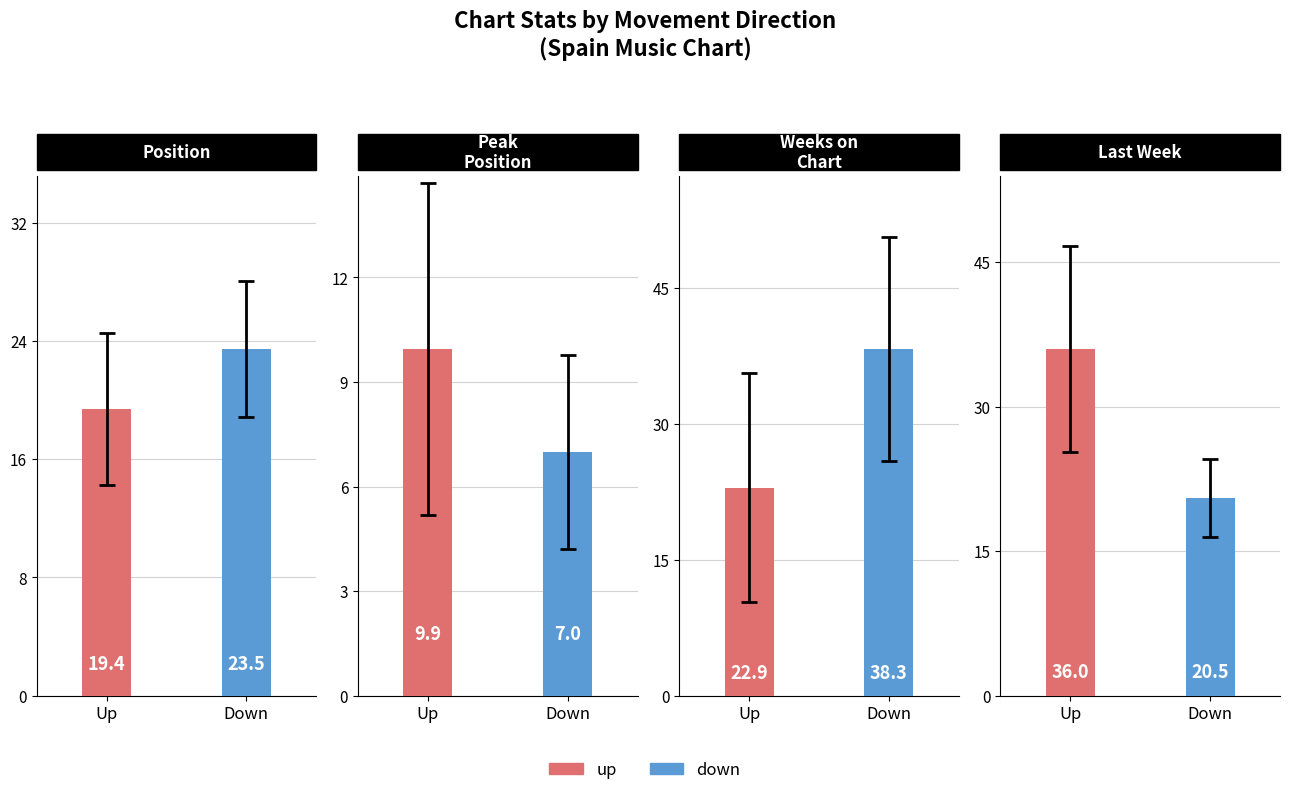

Where does the Avg Peak Position series first go above 8?

up